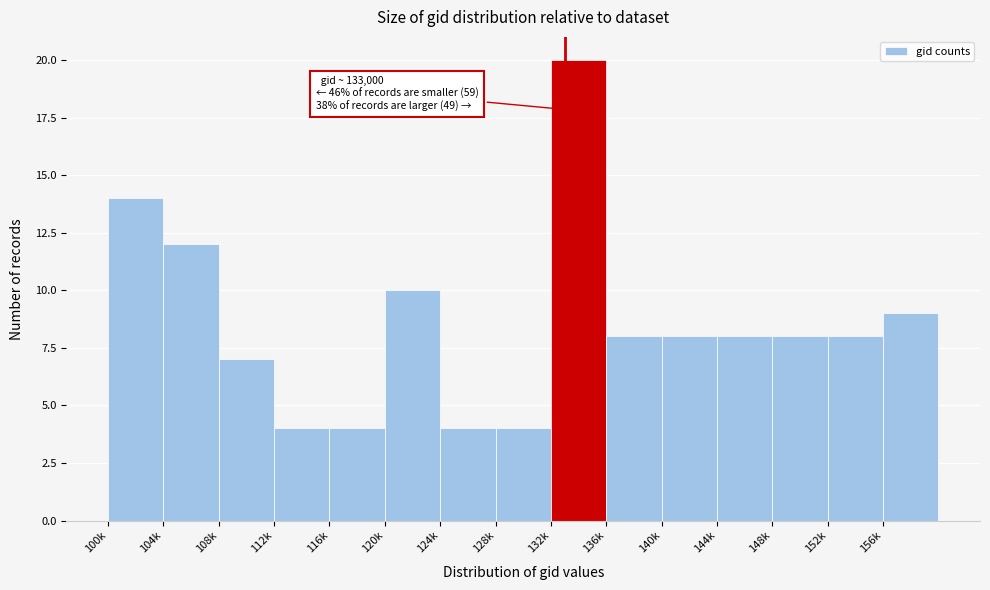

Reading left to right, list all the values displayed in this chart.

100k=14	104k=12	108k=7	112k=4	116k=4	120k=10	124k=4	128k=4	132k=20	136k=8	140k=8	144k=8	148k=8	152k=8	156k=9